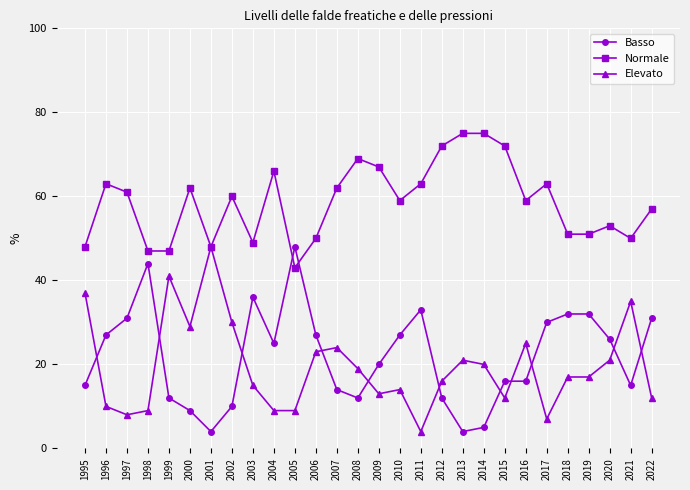

True or false: Elevato and Basso cross at least once.

True